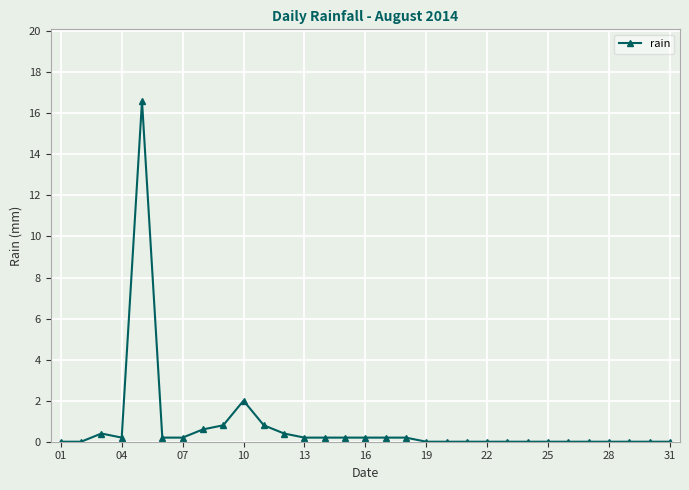

What is the difference between the second highest and minimum values?

2.0